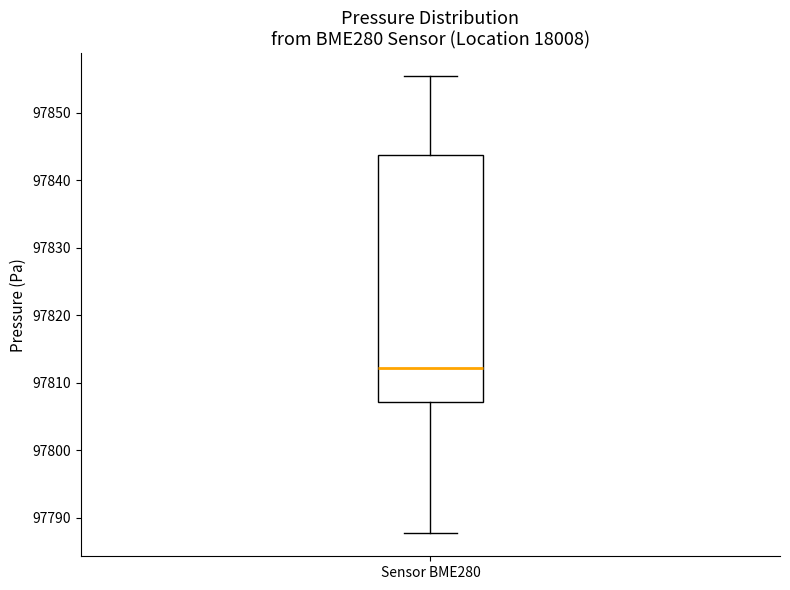

Where is the upper edge of the box for Sensor BME280 on the y-axis? The values are not printed on the chart, so give them approximately, as read against the axis.

97844